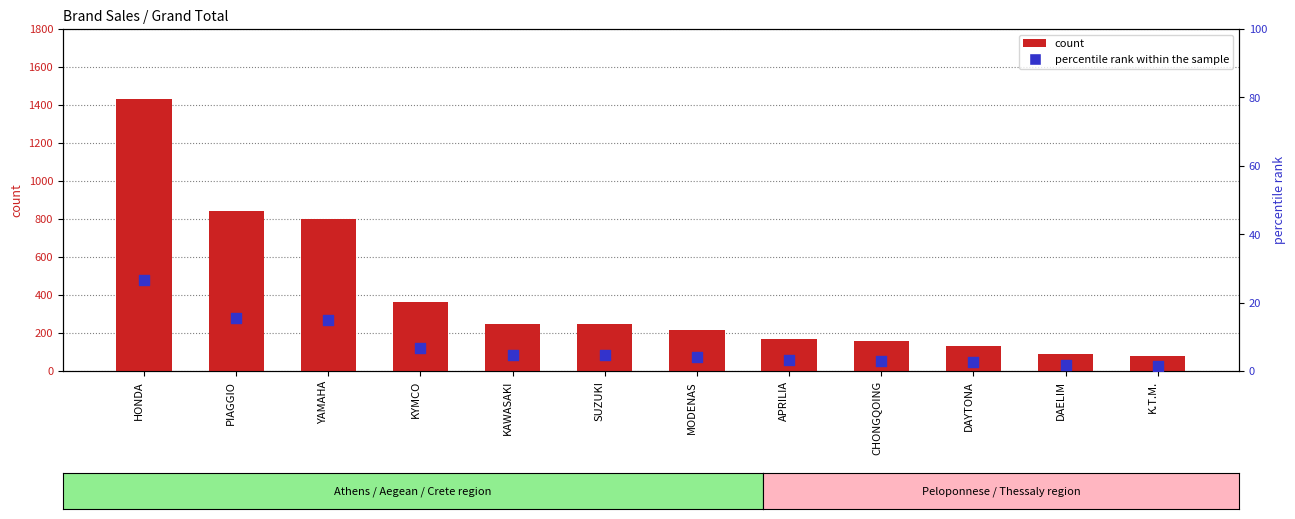

At which category is the sum across all series the highest?

HONDA